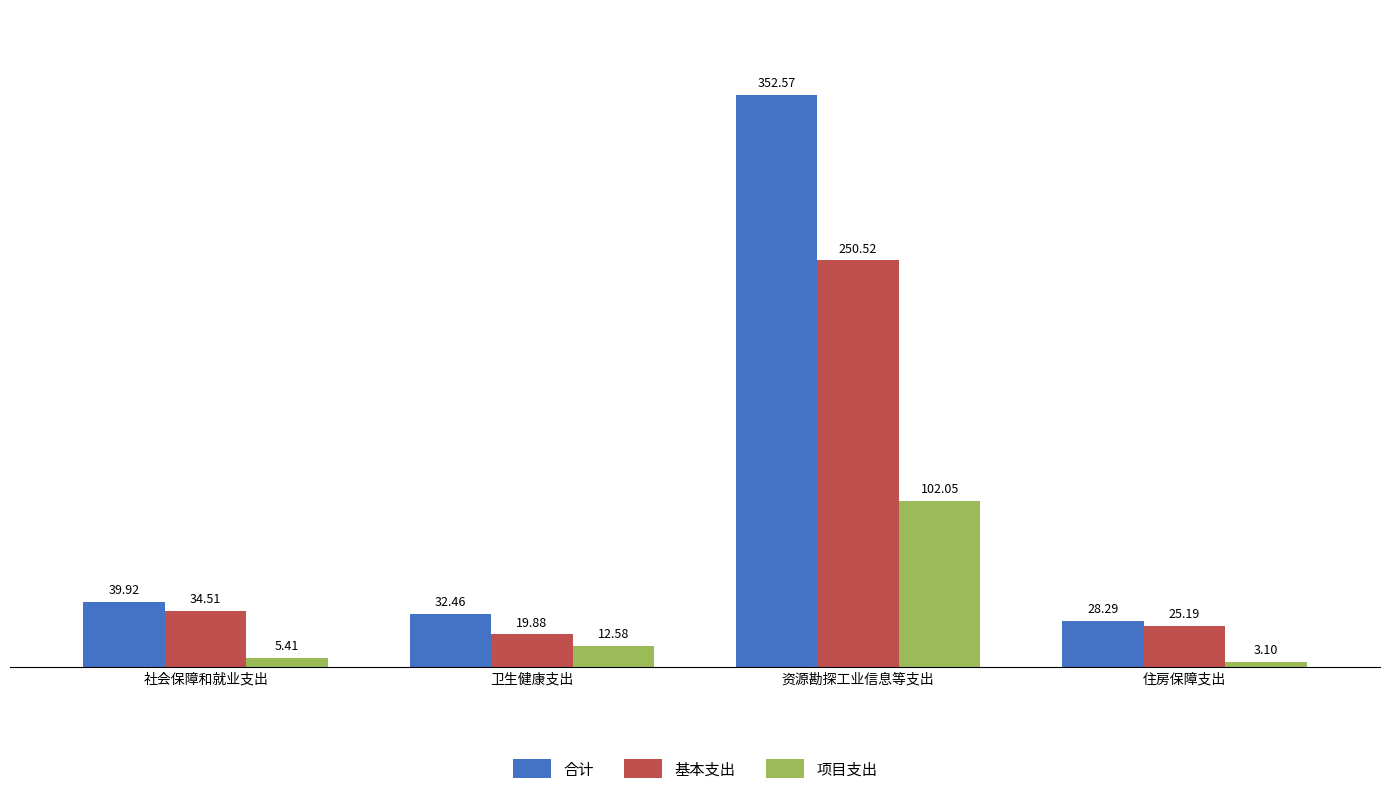

What is the minimum value for 项目支出?

3.1